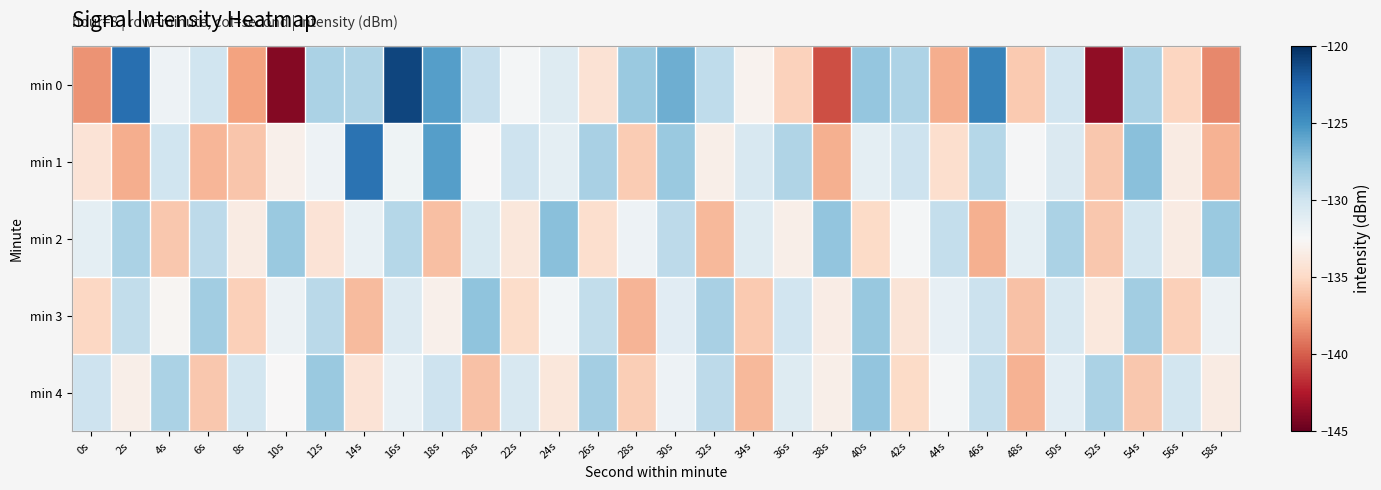

Reading left to right, what are all the values shown in this chart?

min 0: 0s=-138.1	2s=-123.1	4s=-131.9	6s=-130.0	8s=-137.5	10s=-144.0	12s=-128.5	14s=-128.8	16s=-121.1	18s=-125.6	20s=-129.6	22s=-132.2	24s=-130.9	26s=-134.3	28s=-127.9	30s=-126.4	32s=-129.4	34s=-132.9	36s=-135.3	38s=-140.5	40s=-127.7	42s=-128.7	44s=-137.0	46s=-124.2	48s=-135.8	50s=-130.1	52s=-143.5	54s=-128.6	56s=-135.2	58s=-138.6
min 1: 0s=-134.2	2s=-137.0	4s=-130.0	6s=-136.7	8s=-136.0	10s=-133.1	12s=-131.9	14s=-123.3	16s=-132.0	18s=-125.6	20s=-132.5	22s=-129.9	24s=-131.2	26s=-128.5	28s=-135.7	30s=-127.9	32s=-133.2	34s=-130.5	36s=-128.8	38s=-137.0	40s=-131.2	42s=-129.9	44s=-134.6	46s=-128.9	48s=-132.3	50s=-130.7	52s=-135.9	54s=-127.2	56s=-133.6	58s=-136.9
min 2: 0s=-131.2	2s=-128.6	4s=-135.9	6s=-129.2	8s=-133.6	10s=-127.9	12s=-134.2	14s=-131.6	16s=-128.9	18s=-136.2	20s=-130.6	22s=-133.9	24s=-127.2	26s=-134.6	28s=-131.9	30s=-129.2	32s=-136.6	34s=-130.9	36s=-133.2	38s=-127.6	40s=-134.9	42s=-132.2	44s=-129.6	46s=-136.9	48s=-131.2	50s=-128.6	52s=-135.9	54s=-130.2	56s=-133.6	58s=-127.9
min 3: 0s=-135.1	2s=-129.5	4s=-132.8	6s=-128.1	8s=-135.5	10s=-131.8	12s=-129.1	14s=-136.5	16s=-130.8	18s=-133.1	20s=-127.5	22s=-134.8	24s=-132.1	26s=-129.5	28s=-136.8	30s=-131.1	32s=-128.5	34s=-135.8	36s=-130.1	38s=-133.5	40s=-127.8	42s=-134.1	44s=-131.5	46s=-129.8	48s=-136.1	50s=-130.5	52s=-133.8	54s=-128.1	56s=-135.5	58s=-131.8
min 4: 0s=-129.9	2s=-133.2	4s=-128.5	6s=-135.9	8s=-130.2	10s=-132.5	12s=-127.9	14s=-134.2	16s=-131.5	18s=-129.9	20s=-136.2	22s=-130.5	24s=-133.9	26s=-128.2	28s=-135.5	30s=-131.9	32s=-129.2	34s=-136.5	36s=-130.9	38s=-133.2	40s=-127.5	42s=-134.9	44s=-132.2	46s=-129.5	48s=-136.9	50s=-131.2	52s=-128.5	54s=-135.9	56s=-130.2	58s=-133.5